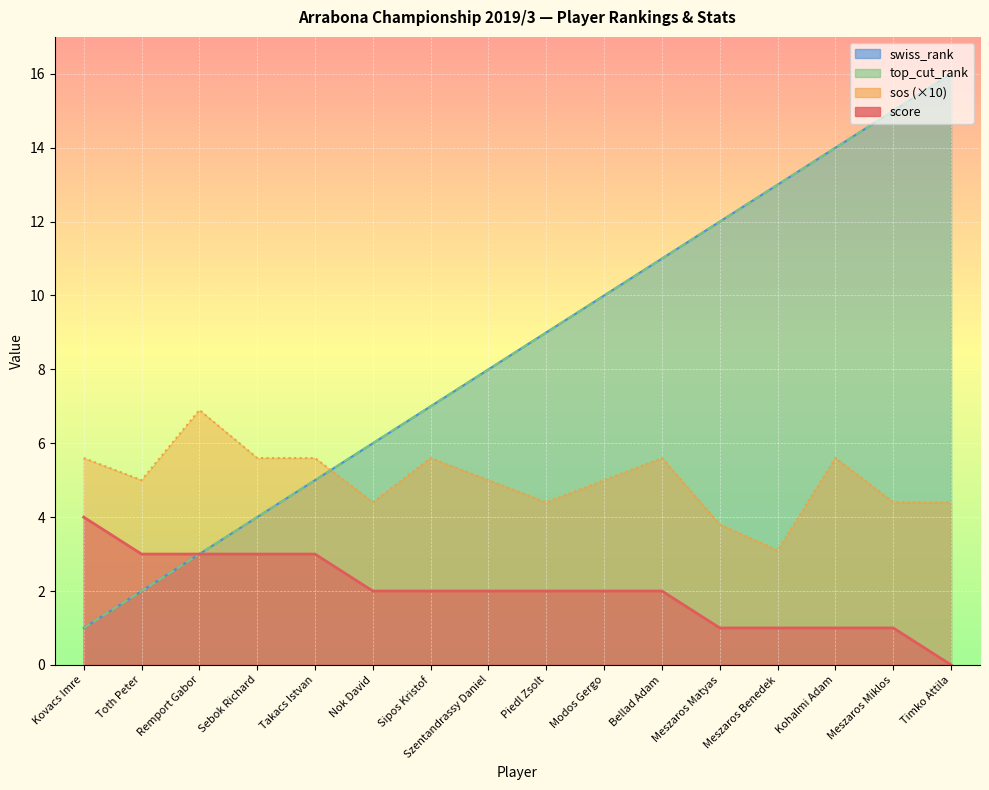

Which series has the largest total across all categories?

swiss_rank